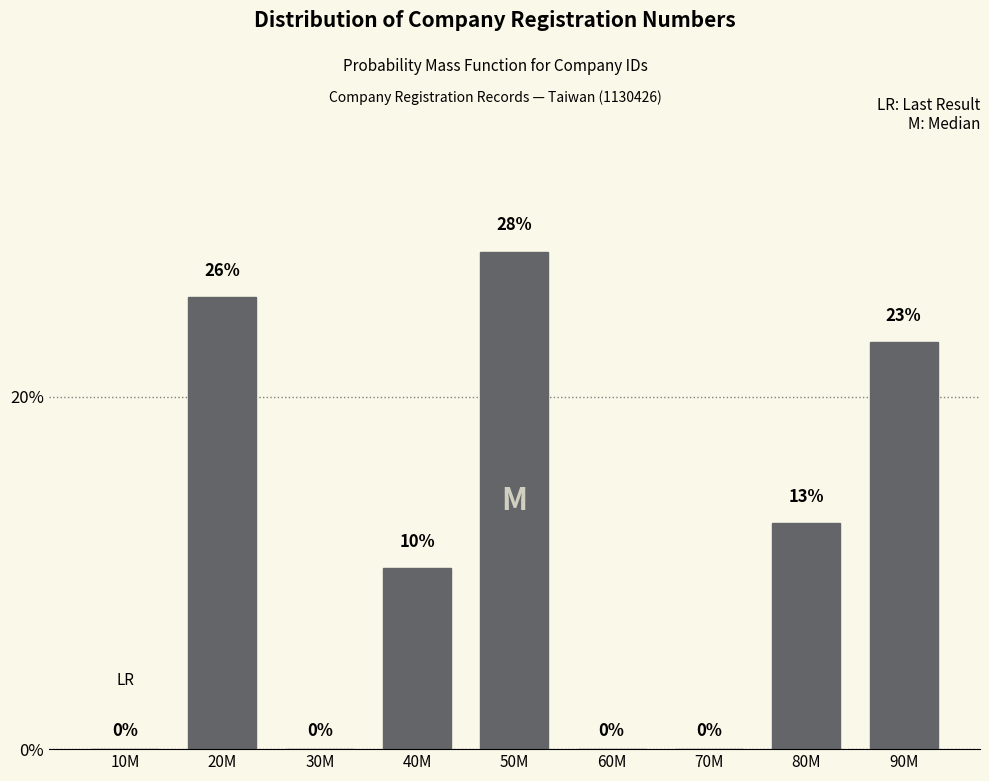

What is the sum of all values?

100.0